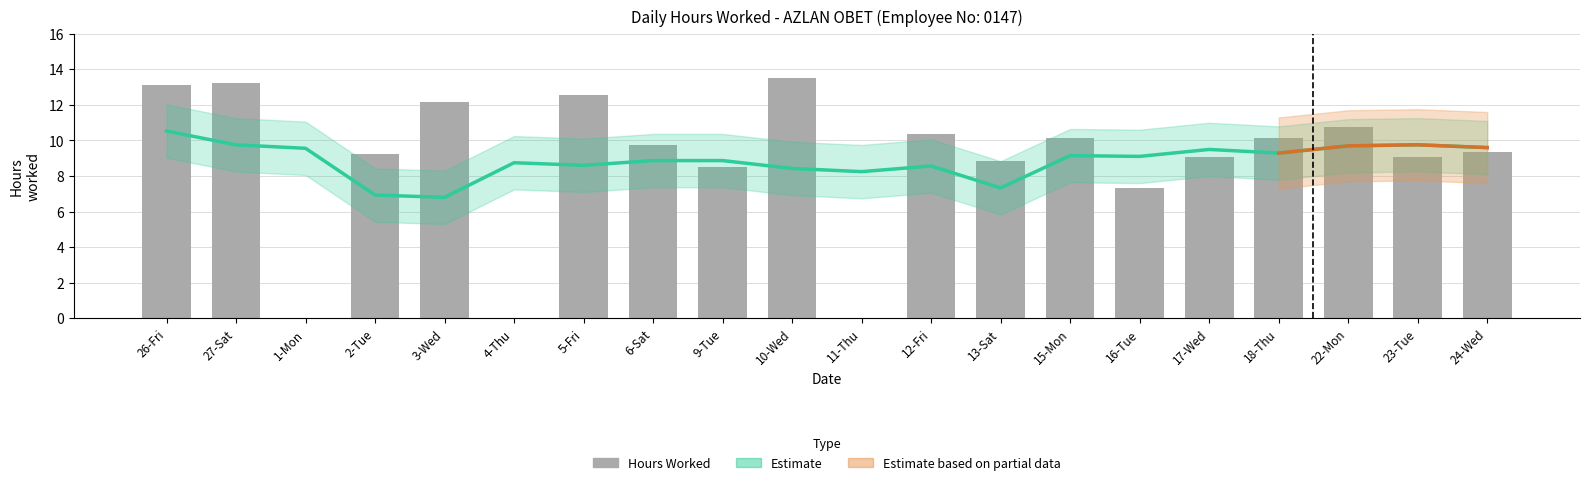

List the labels in order of value, smallest first.

1-Mon, 4-Thu, 11-Thu, 16-Tue, 9-Tue, 13-Sat, 17-Wed, 23-Tue, 2-Tue, 24-Wed, 6-Sat, 15-Mon, 18-Thu, 12-Fri, 22-Mon, 3-Wed, 5-Fri, 26-Fri, 27-Sat, 10-Wed